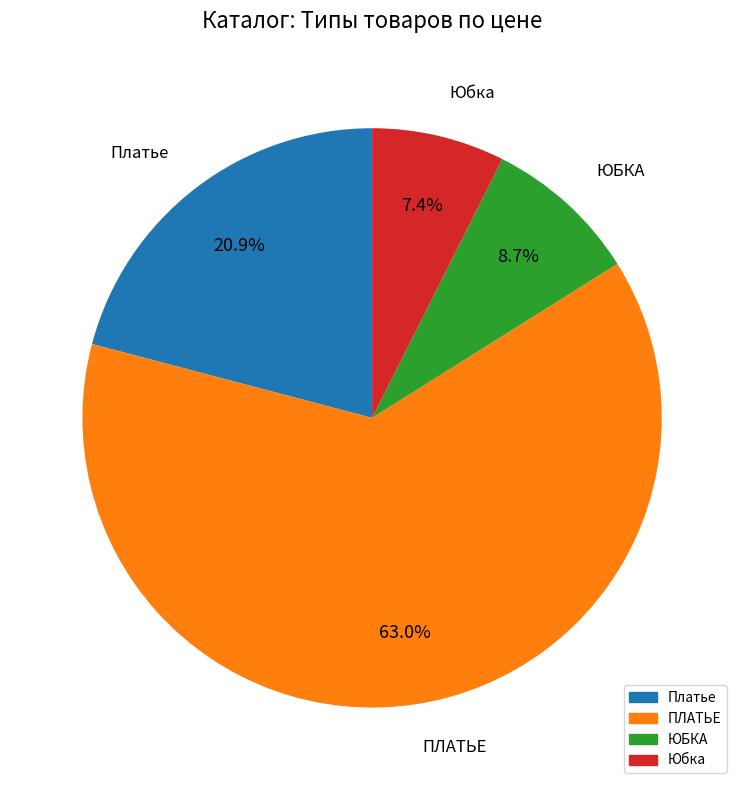

How many segments does this pie chart have?

4